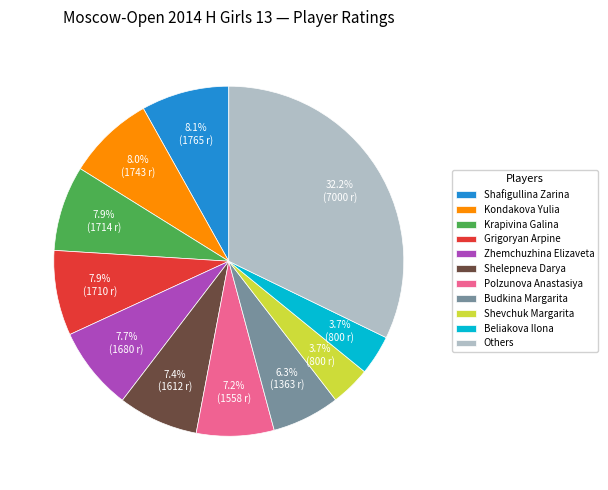

To the nearest percent, what percentage of the pie is Shevchuk Margarita?

4%